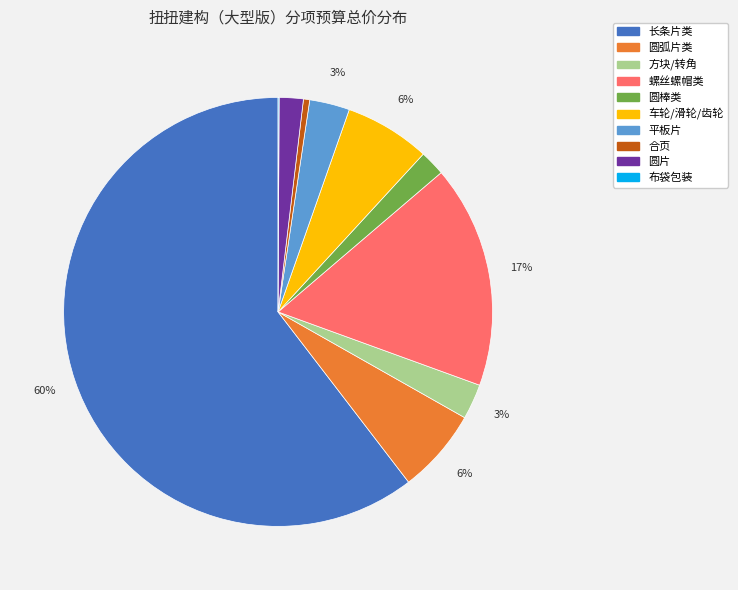

To the nearest percent, what is the average slice percentage?

10%